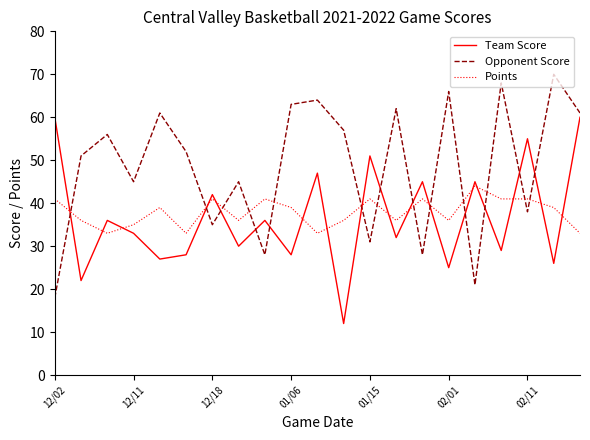

Which series has the largest total across all categories?

Opponent Score